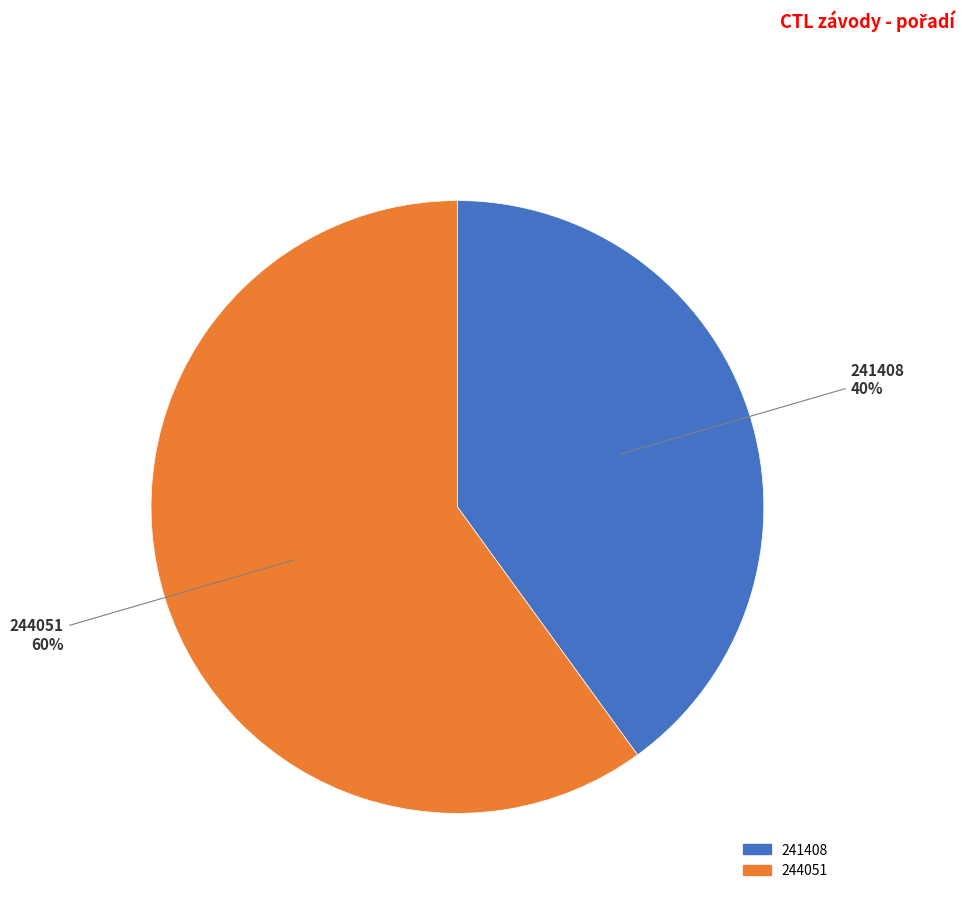

Combined, do 244051 and 241408 account for over 50%?

Yes